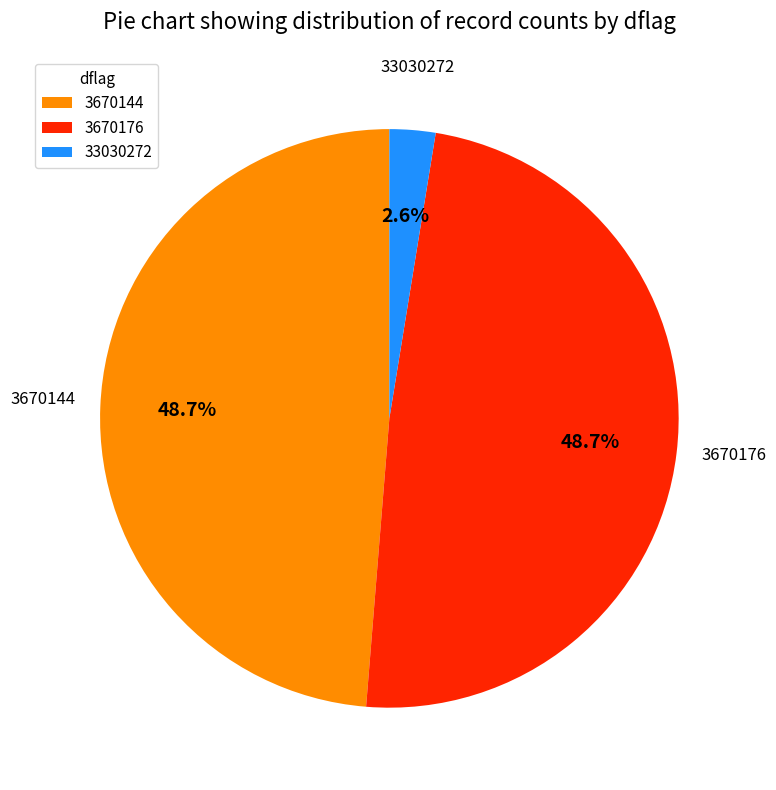

Do 3670176 and 3670144 together represent more than half of the pie?

Yes